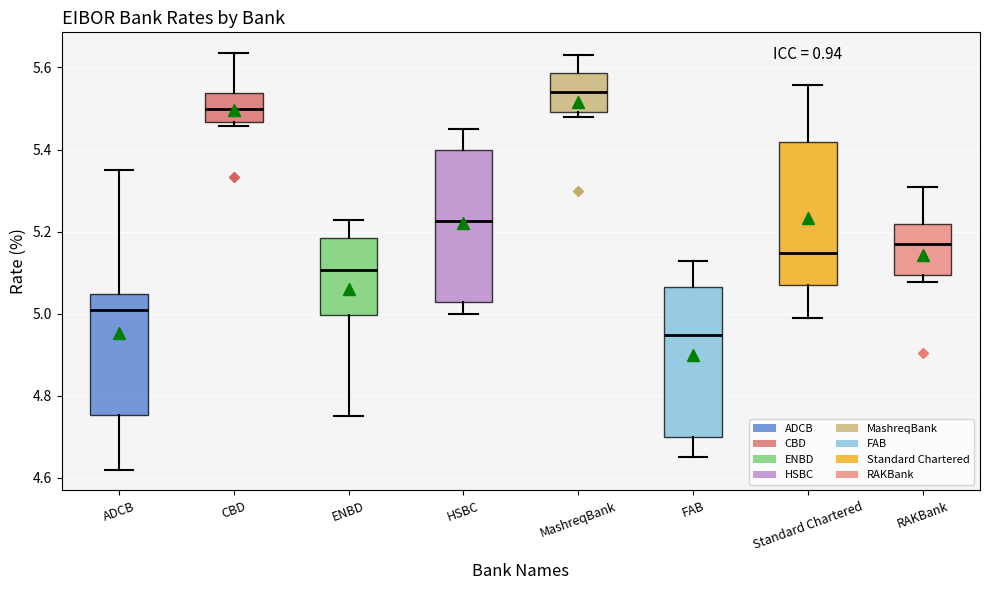

Reading left to right, read every box against the y-axis: the position of its median line, the range the box covers, and the ends of its whiskers. The values are not printed on the chart, so give them approximately, as read against the axis.

ADCB: median 5.00, box 4.76 to 5.04, whiskers 4.62 to 5.36
CBD: median 5.50, box 5.46 to 5.54, whiskers 5.46 (just below the box's lower edge) to 5.64
ENBD: median 5.10, box 5.00 to 5.18, whiskers 4.76 to 5.22
HSBC: median 5.22, box 5.02 to 5.40, whiskers 5.00 to 5.46
MashreqBank: median 5.54, box 5.50 to 5.58, whiskers 5.48 to 5.64
FAB: median 4.94, box 4.70 to 5.06, whiskers 4.66 to 5.12
Standard Chartered: median 5.14, box 5.06 to 5.42, whiskers 4.98 to 5.56
RAKBank: median 5.18, box 5.10 to 5.22, whiskers 5.08 to 5.30